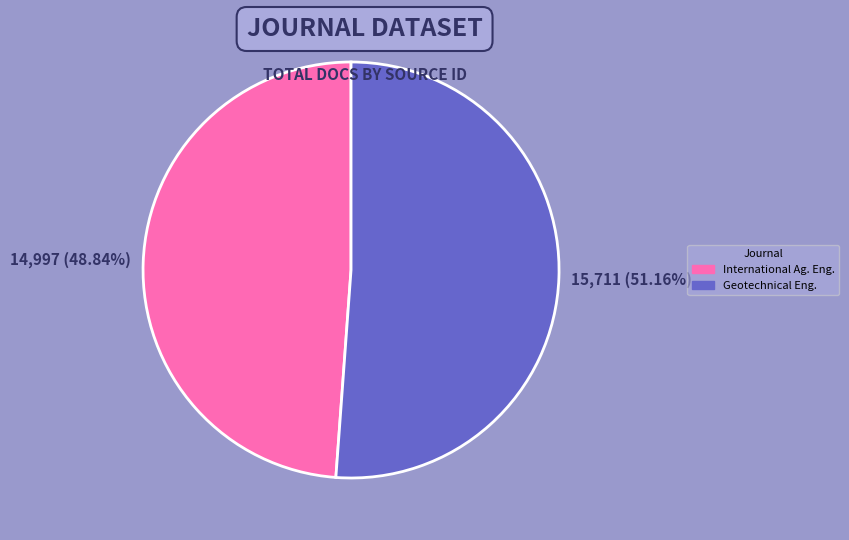

Is there a majority slice in this chart?

Yes